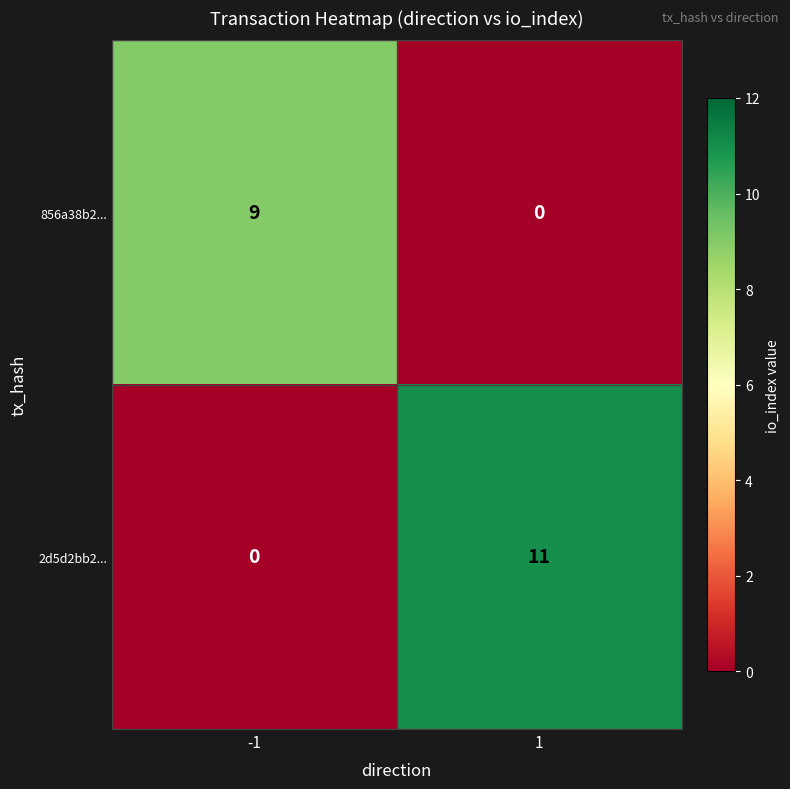

Rank the categories by 856a38b2... value from highest to lowest.

-1, 1